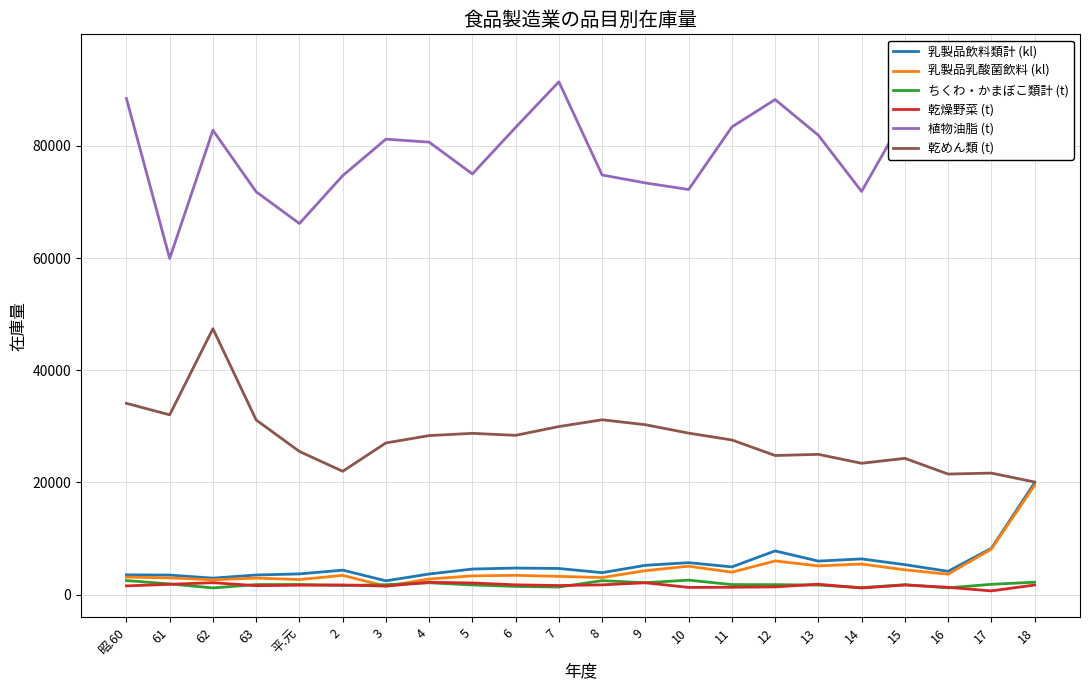

Reading left to right, list all the values displayed in this chart.

乳製品飲料類計 (kl): 3532	3492	2944	3505	3700	4371	2470	3682	4566	4742	4663	3920	5231	5700	4948	7796	5983	6373	5349	4158	8258	19941
乳製品乳酸菌飲料 (kl): 3127	2995	2643	2958	2689	3441	1500	2790	3350	3443	3258	3050	4277	5073	4006	6012	5129	5453	4428	3642	8132	19490
ちくわ・かまぼこ類計 (t): 2511	1916	1202	1797	1815	1628	1776	2117	1732	1467	1357	2495	2133	2591	1793	1785	1712	1253	1775	1213	1844	2216
乾燥野菜 (t): 1563	1842	2136	1598	1681	1733	1527	2203	2083	1750	1625	1747	2118	1291	1318	1383	1859	1187	1721	1303	669	1717
植物油脂 (t): 88466	59944	82794	71826	66167	74691	81205	80677	75005	83307	91431	74820	73403	72229	83383	88270	81910	71889	85416	95171	90628	92076
乾めん類 (t): 34108	32059	47414	31142	25532	21993	27049	28359	28761	28404	29971	31177	30298	28795	27578	24809	25012	23421	24303	21501	21673	20081